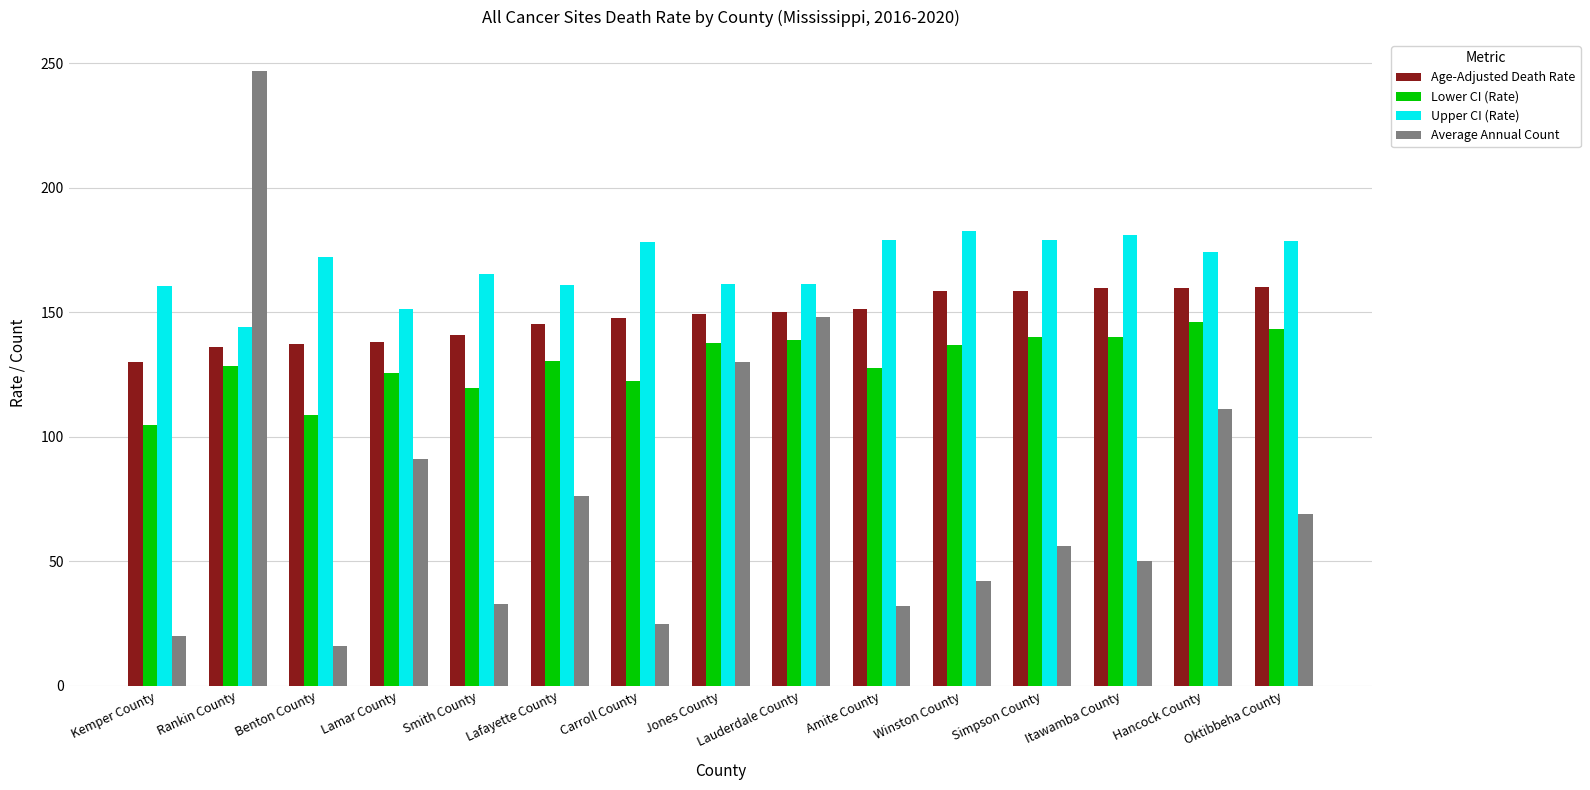

Between Kemper County and Benton County, which series saw the biggest shift?

Upper CI (Rate)